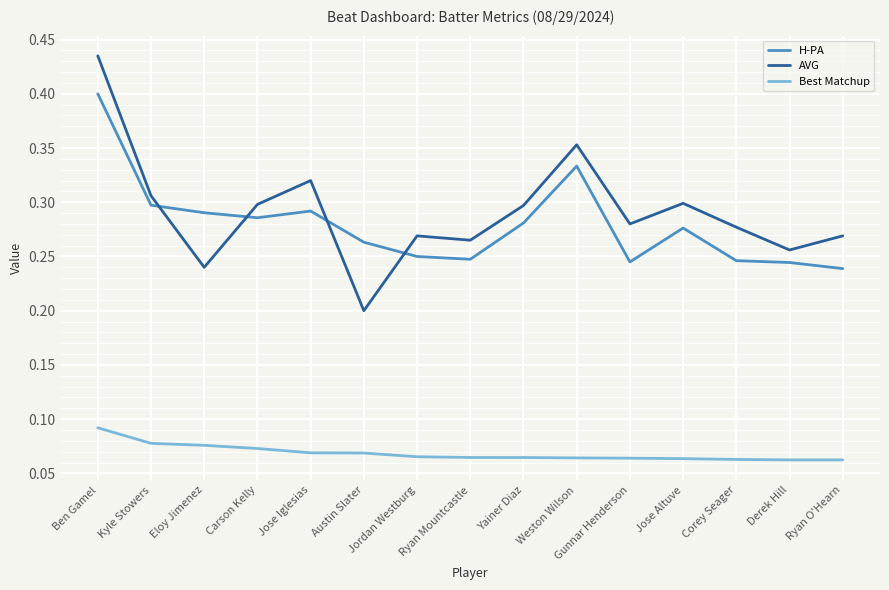

List the series in order of their peak value, highest first.

AVG, H-PA, Best Matchup